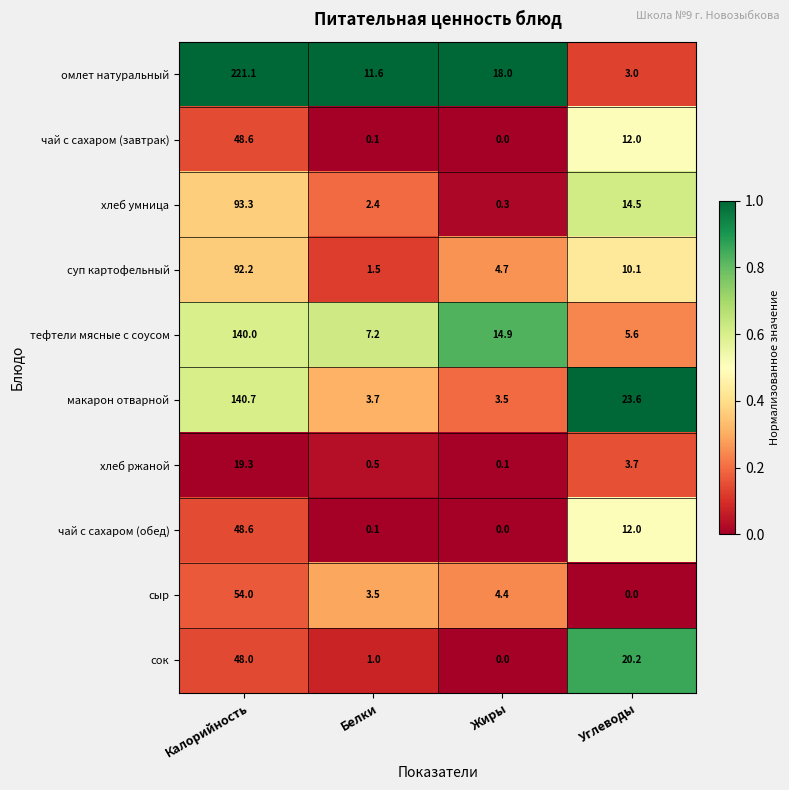

What is the average value of the хлеб ржаной series?

5.9